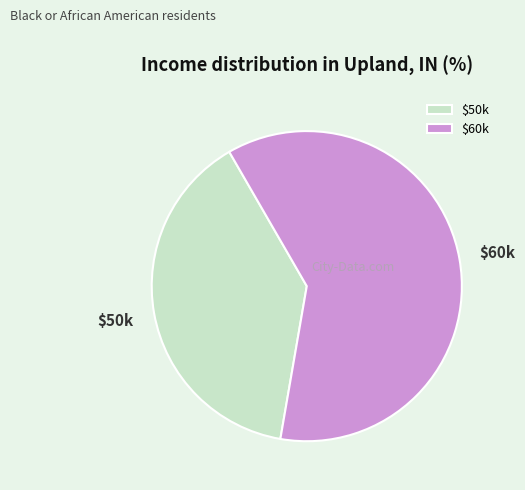

What is the largest slice in the pie chart?

$60k